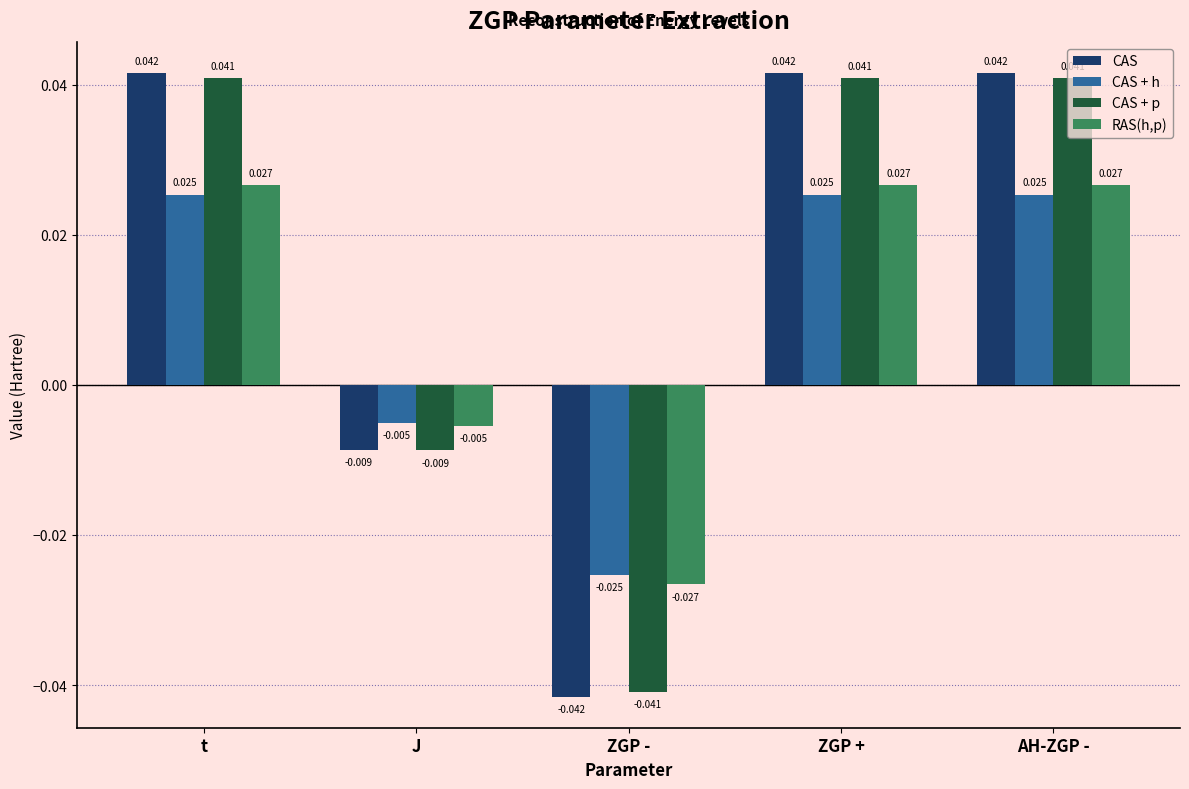

At how many categories does at least one series exceed 0?

3